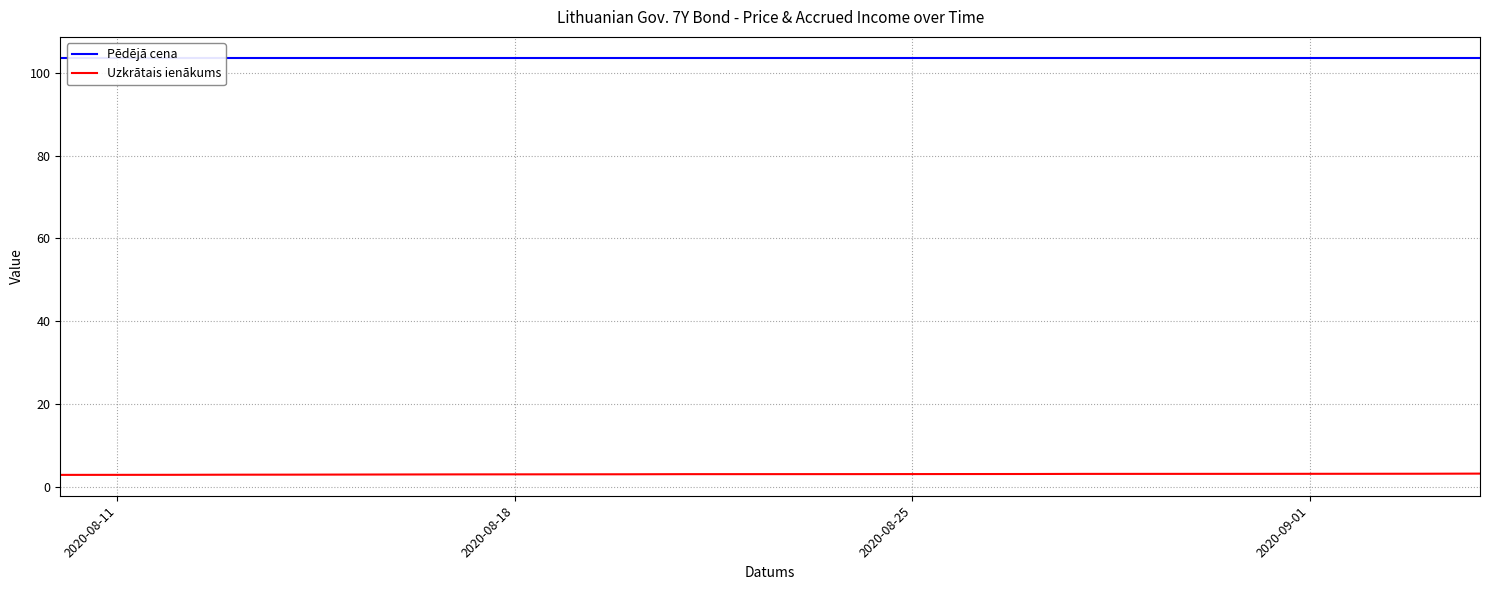

What are all the series names shown in the legend?

Pēdējā cena, Uzkrātais ienākums